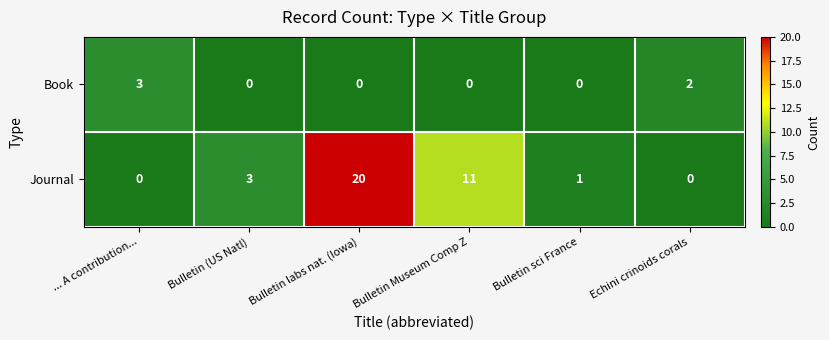

The Book series shows 2 at Bulletin sci France. True or false?

False